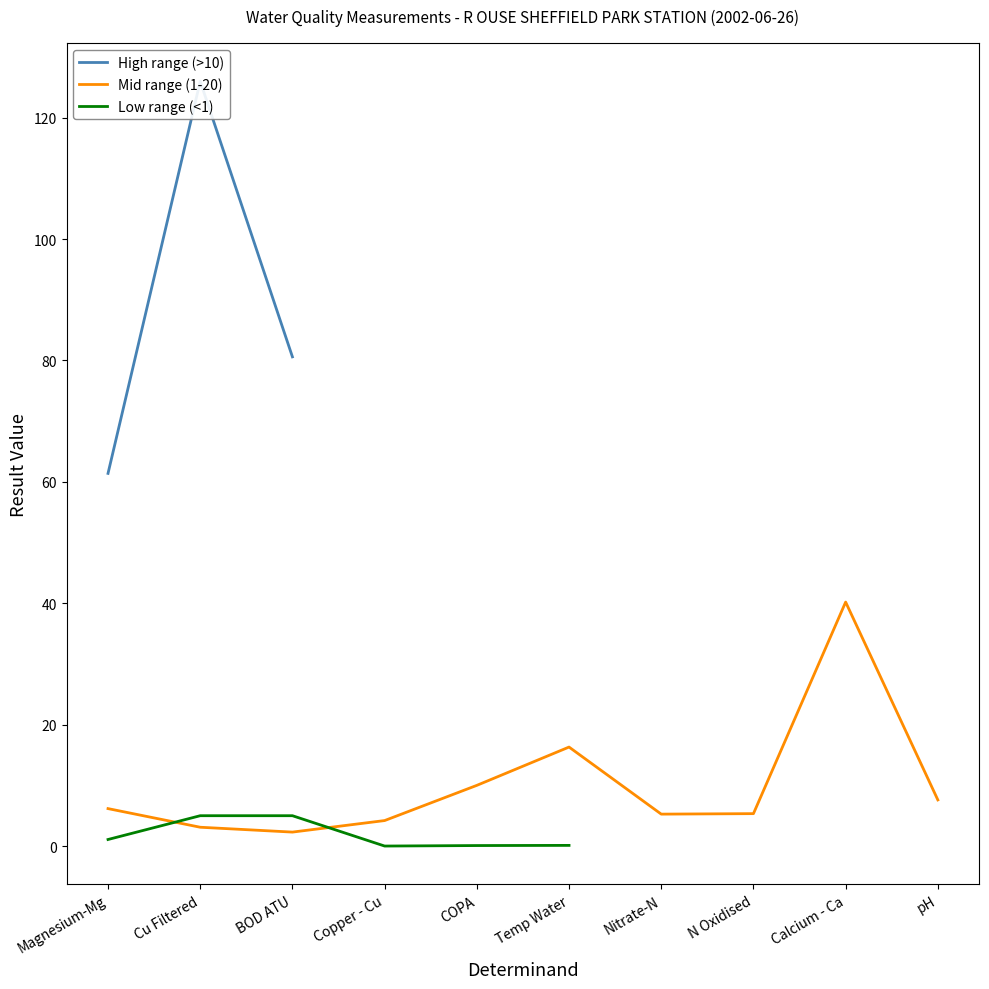

Is it true that Mid range (1-20) equals 5.3 at N Oxidised?

True